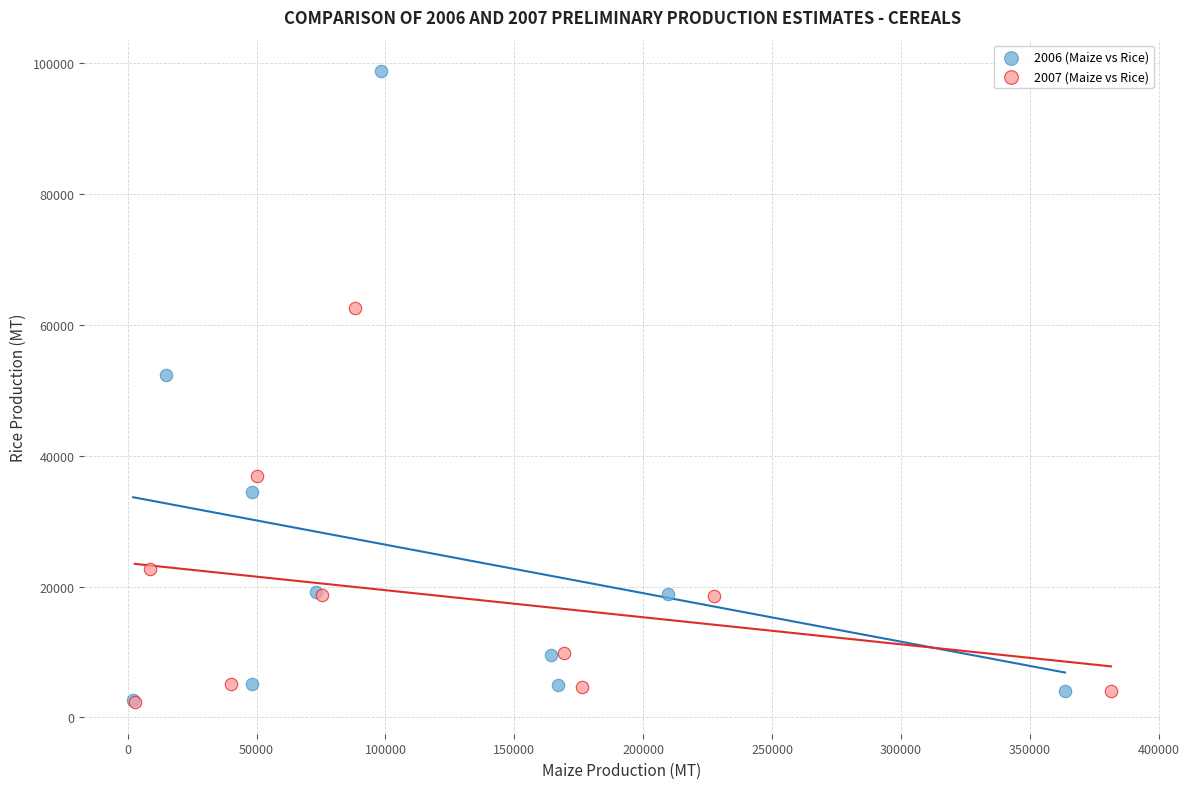

What are all the series names shown in the legend?

2006 (Maize vs Rice), 2007 (Maize vs Rice)